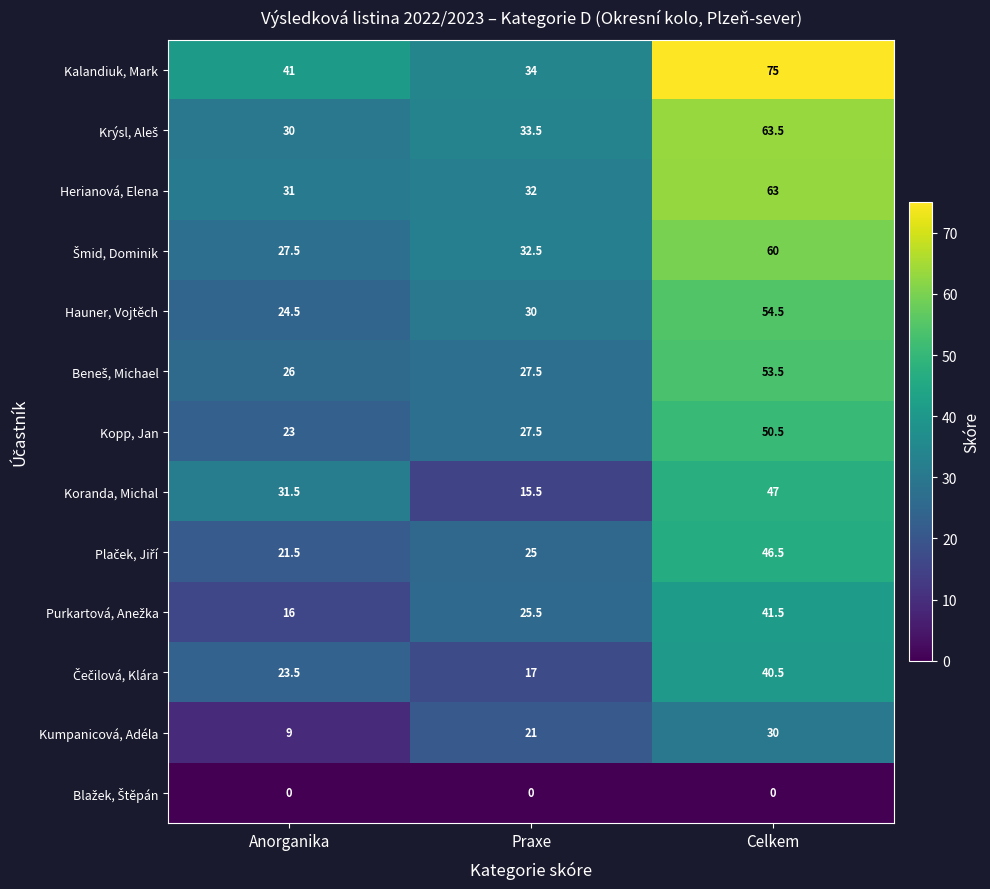

Count the number of categories in the chart.

3